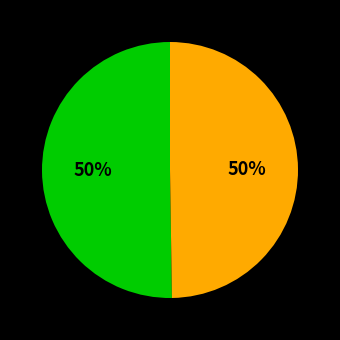

To the nearest percent, what is the average slice percentage?

50%